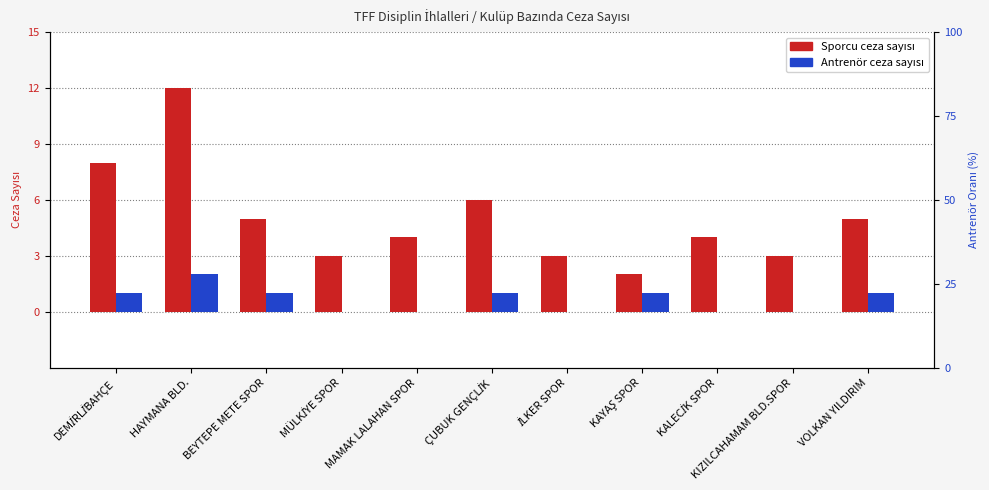

How many bars are there in each group?

2